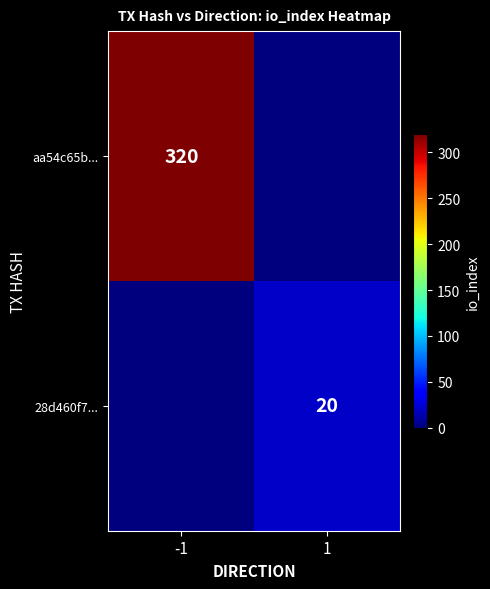

Which series has the largest range (max minus min)?

aa54c65b...